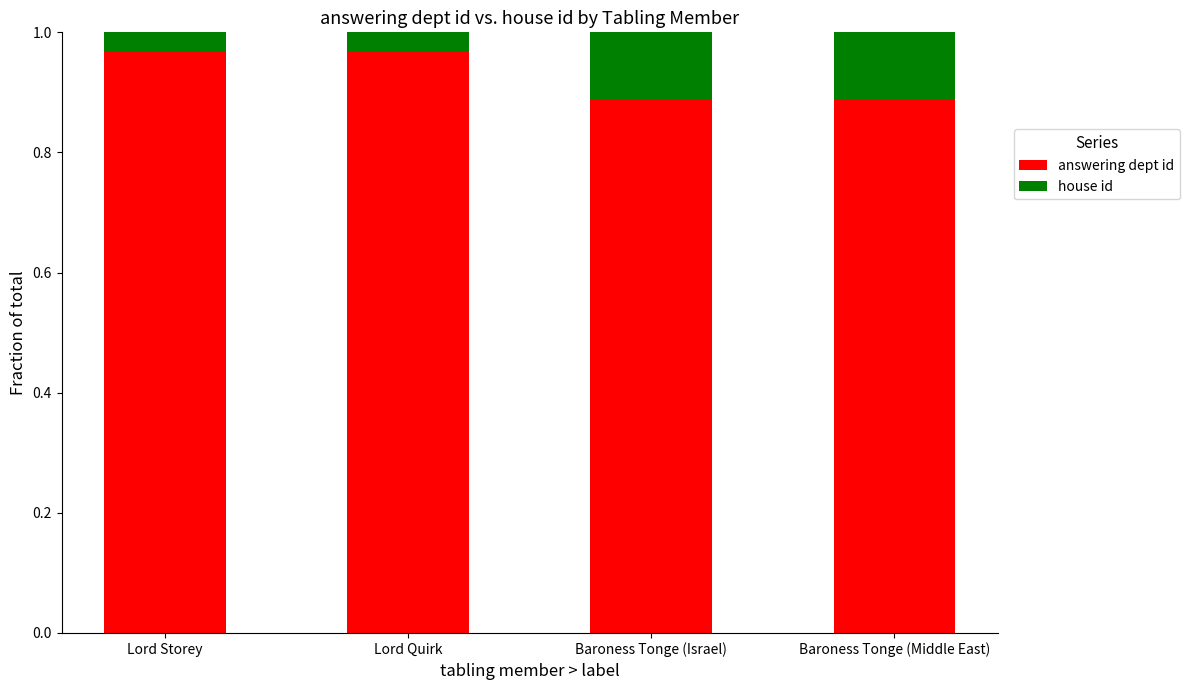

How many answering dept id values are between 0 and 1?

4